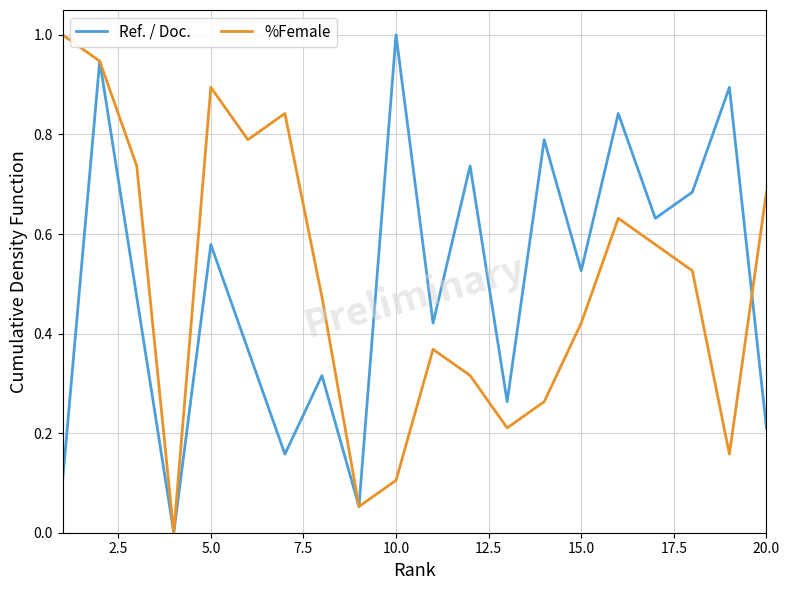

Does the chart display data point markers on the line(s)?

No